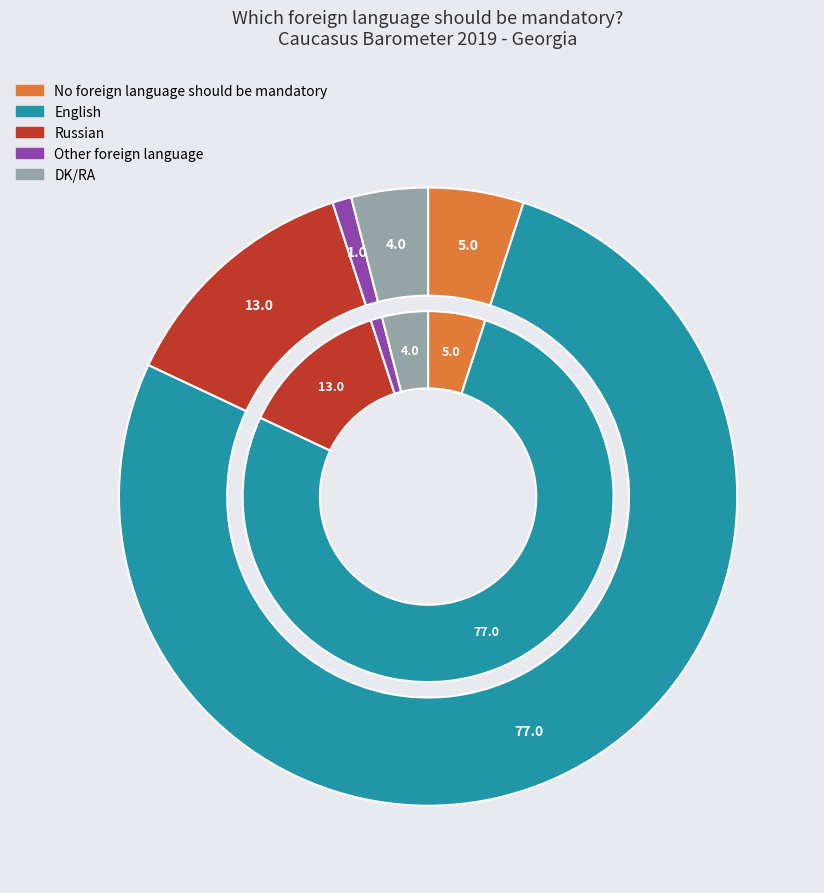

Is there any slice that represents more than half of the pie?

Yes